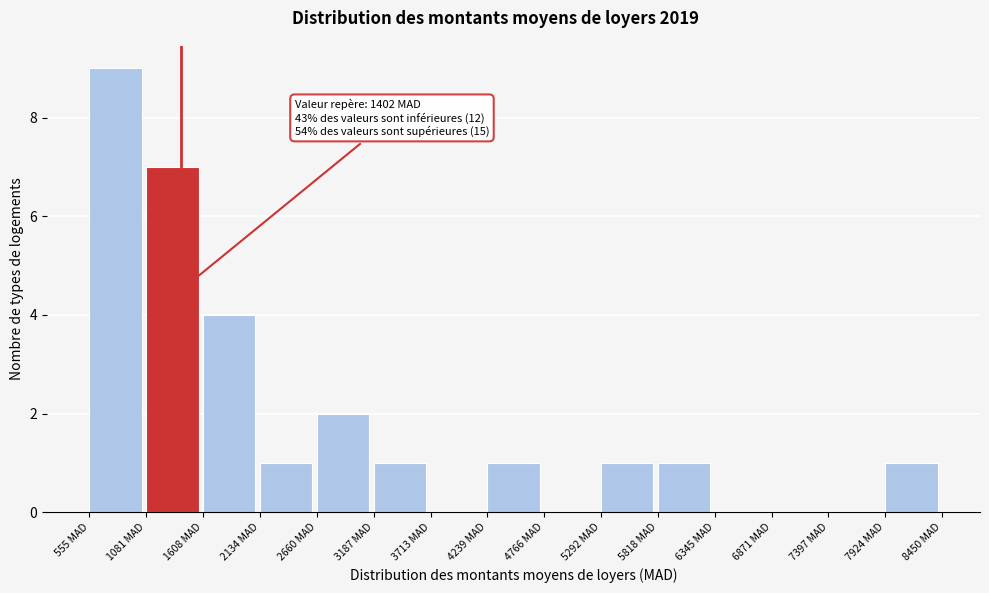

Over which range of the x-axis is the bar tallest?

600 to 1100